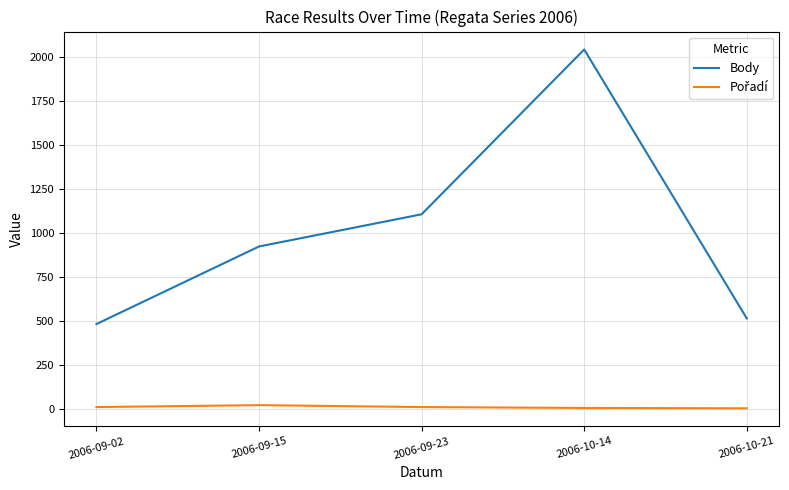

Which series has the largest total across all categories?

Body